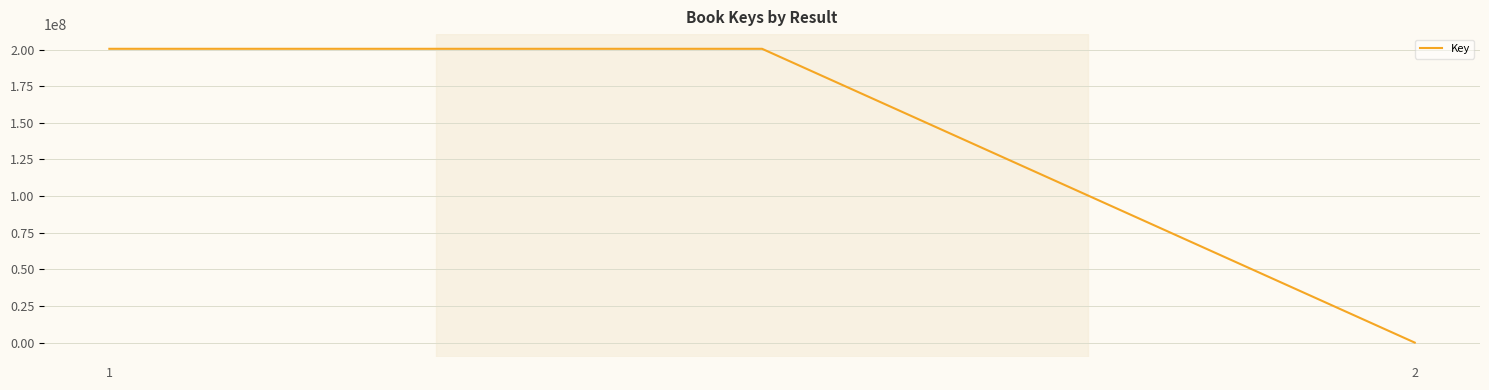

How many lines are shown in the chart?

1